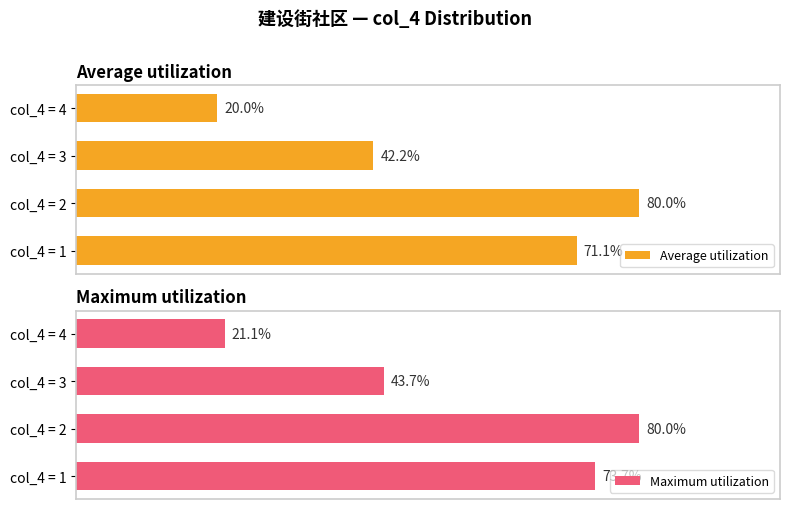

The Maximum utilization series shows 363 at col_4 = 2. True or false?

False